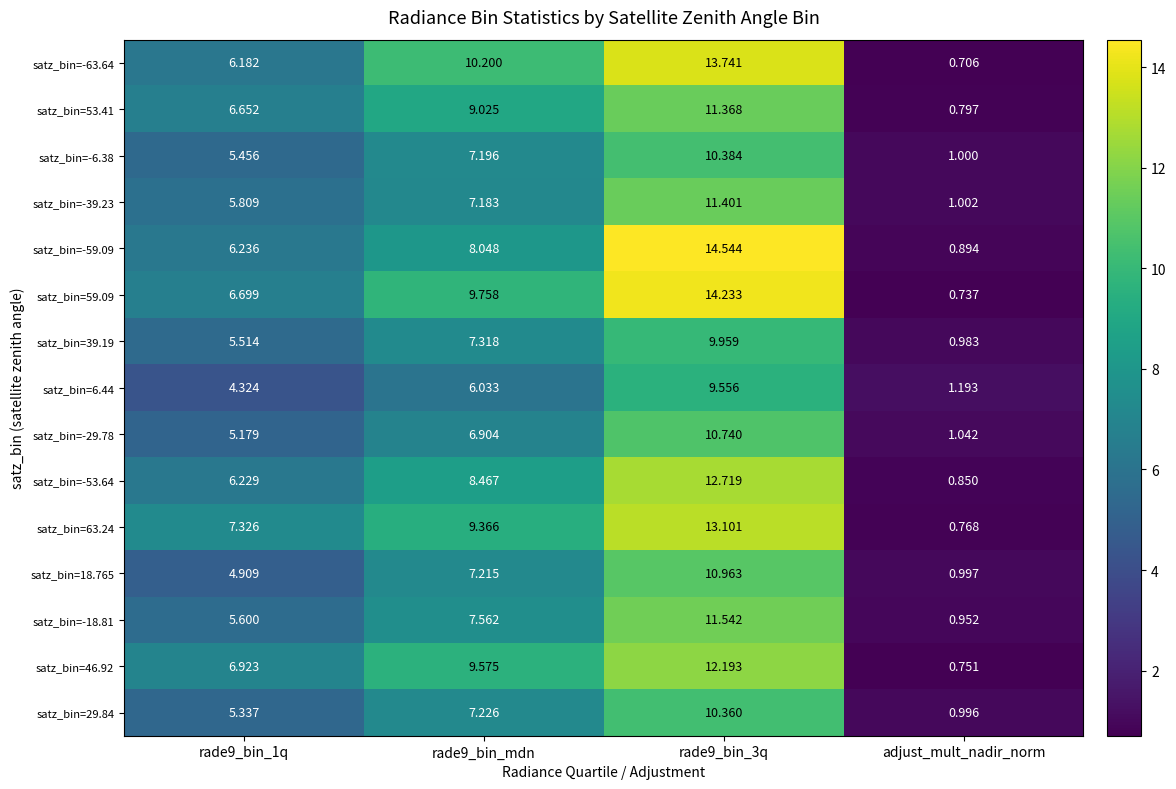

At which category does the chart reach its minimum across all series?

adjust_mult_nadir_norm